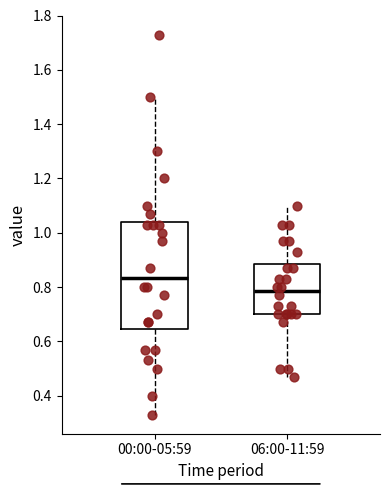

Where does the lower whisker of the box for 06:00-11:59 end on the y-axis? The values are not printed on the chart, so give them approximately, as read against the axis.

0.48